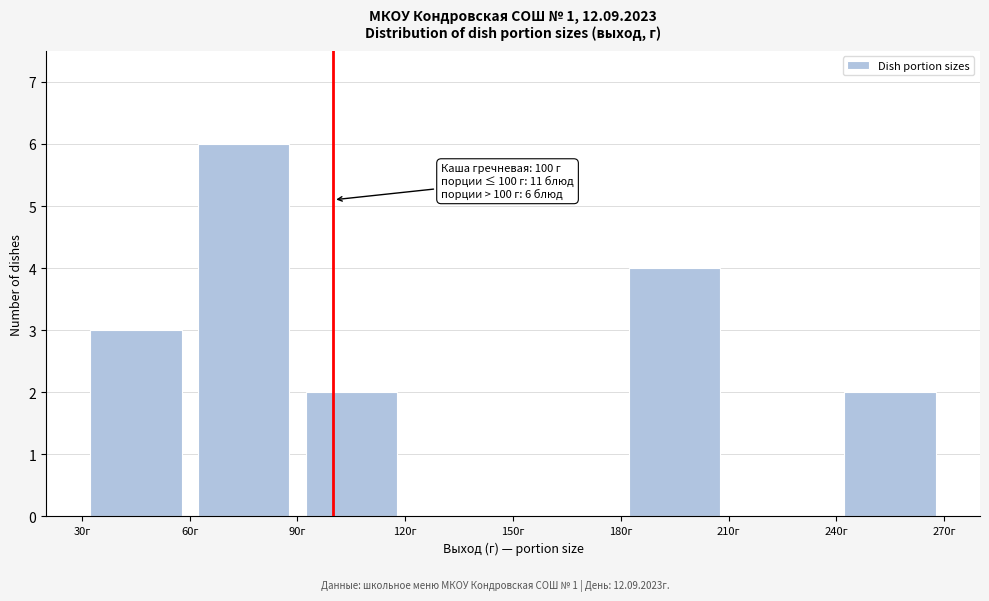

Over which range of the x-axis is the bar tallest?

60 to 90